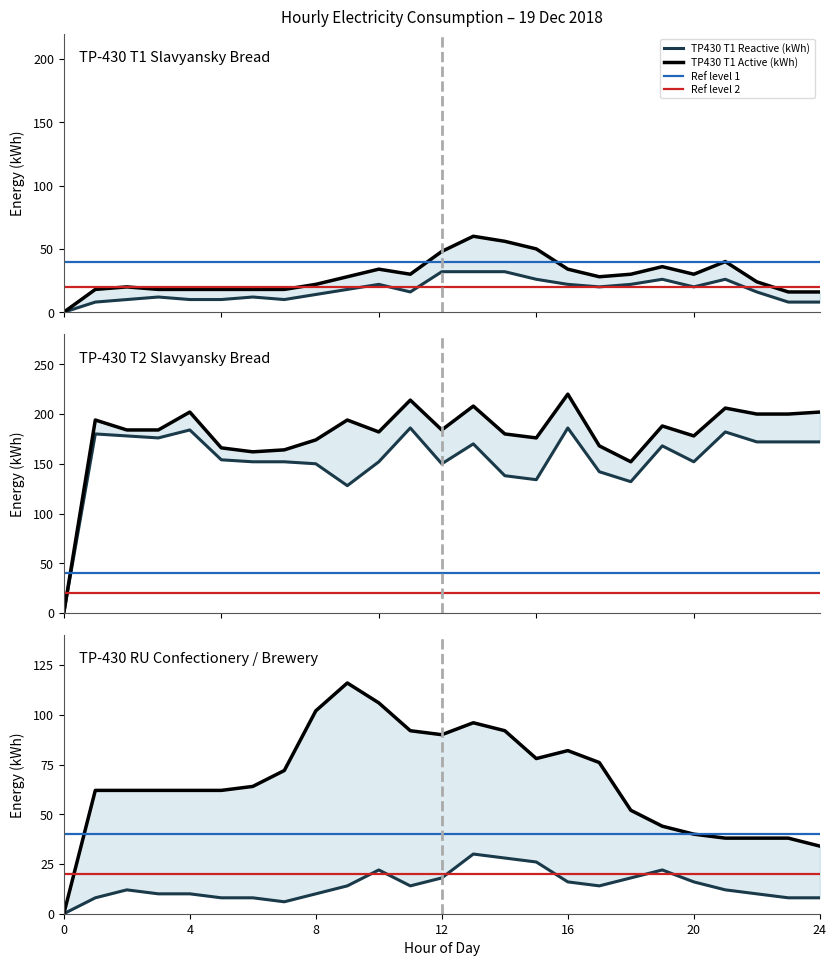

At which label is TP430 T2 Reactive (kWh) closest to 93?

9